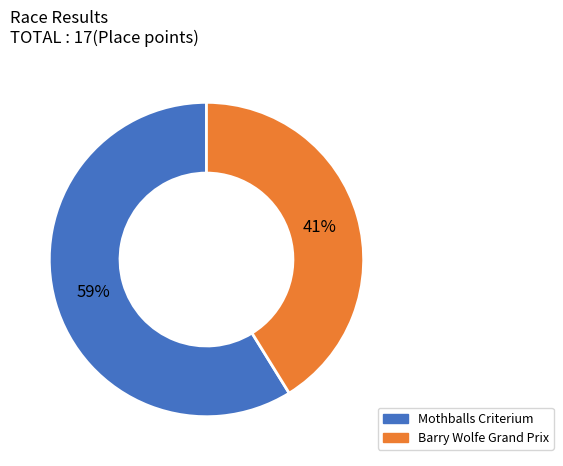

Which has a higher value, Barry Wolfe Grand Prix or Mothballs Criterium?

Mothballs Criterium